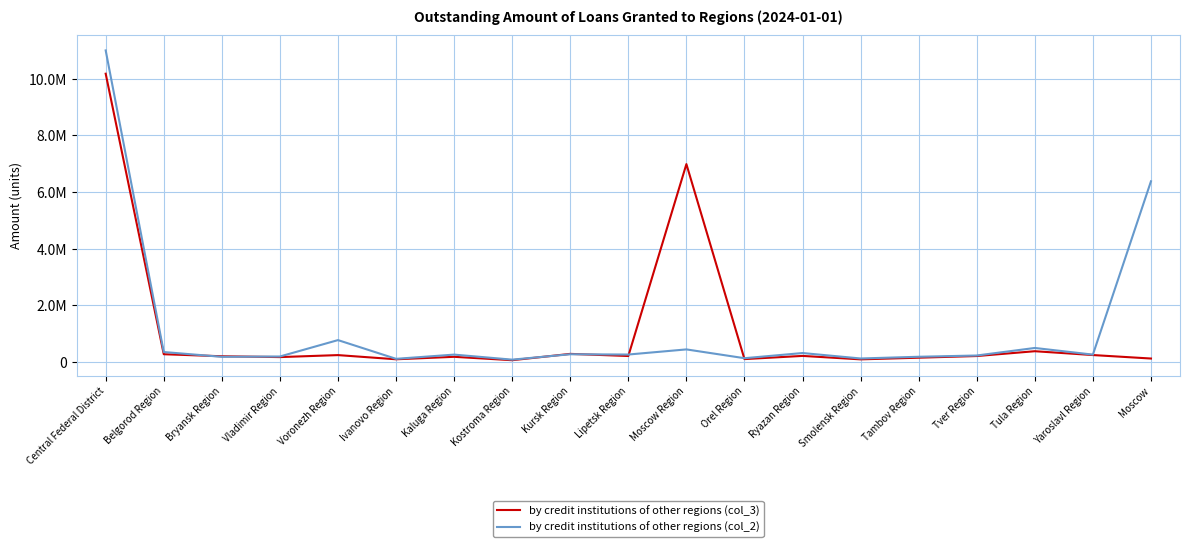

What are all the series names shown in the legend?

by credit institutions of other regions (col_3), by credit institutions of other regions (col_2)